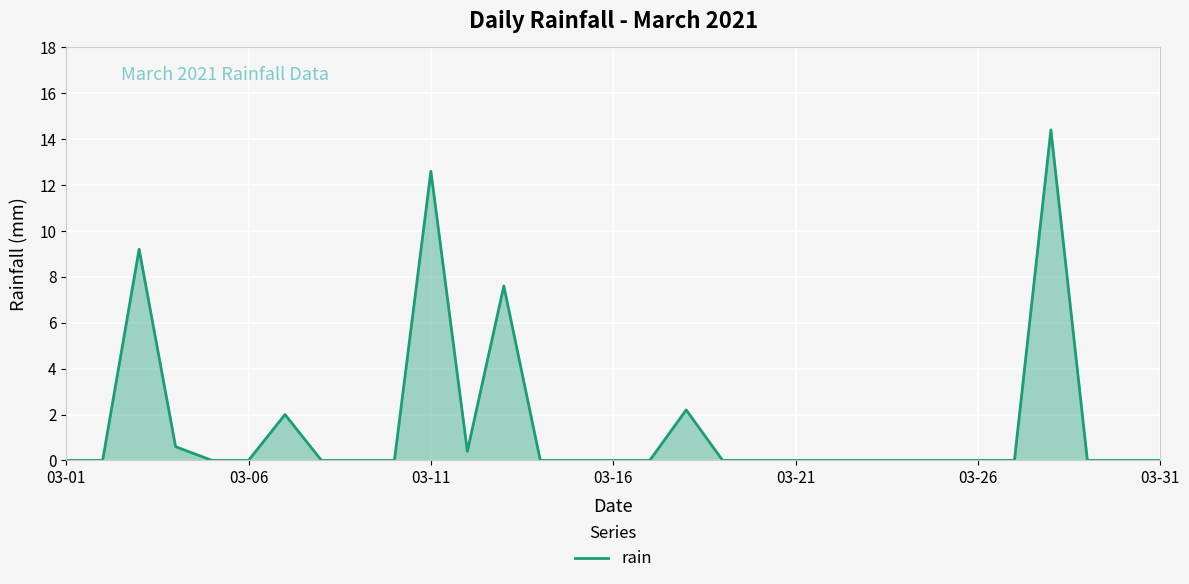

Is it true that the value at 03-31 is 0.0?

True